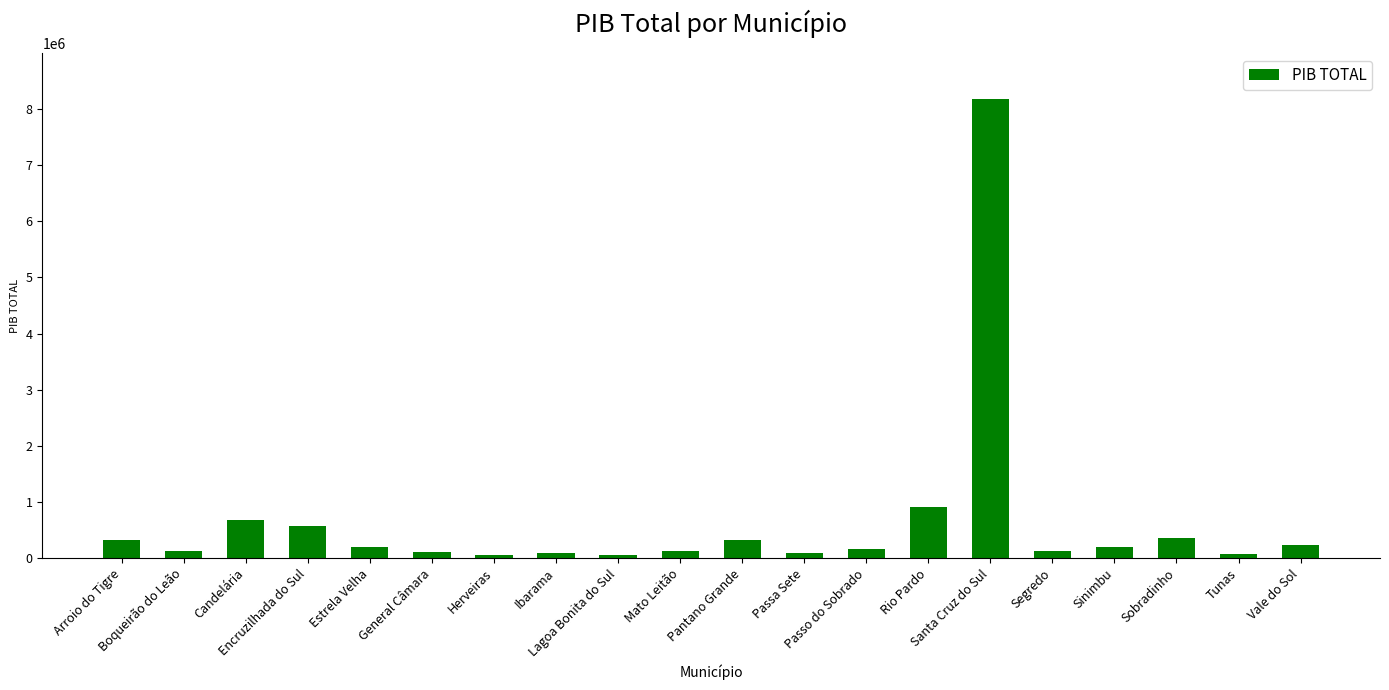

Does the chart contain any negative values?

No